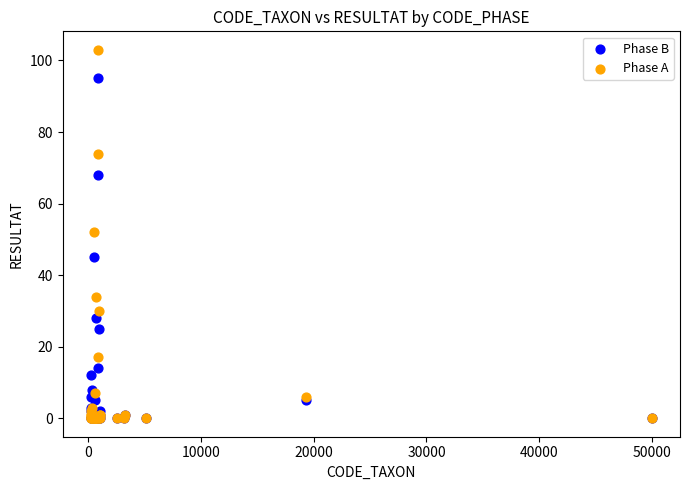

In the Phase B series, what Y value is closest to 47?

45